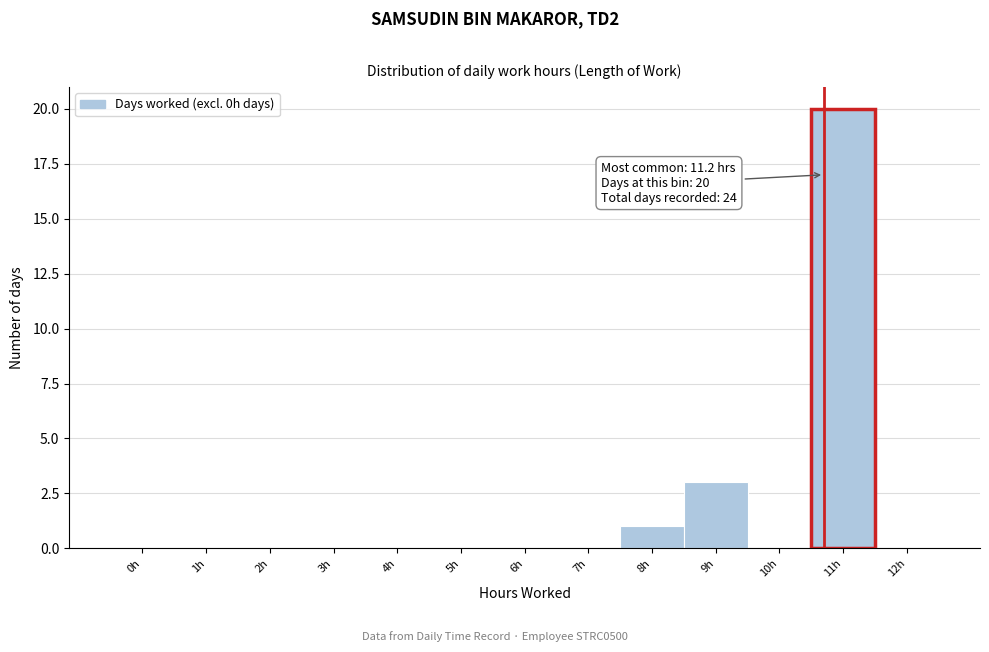

Reading left to right, list all the values displayed in this chart.

0h=0	1h=0	2h=0	3h=0	4h=0	5h=0	6h=0	7h=0	8h=1	9h=3	10h=0	11h=20	12h=0